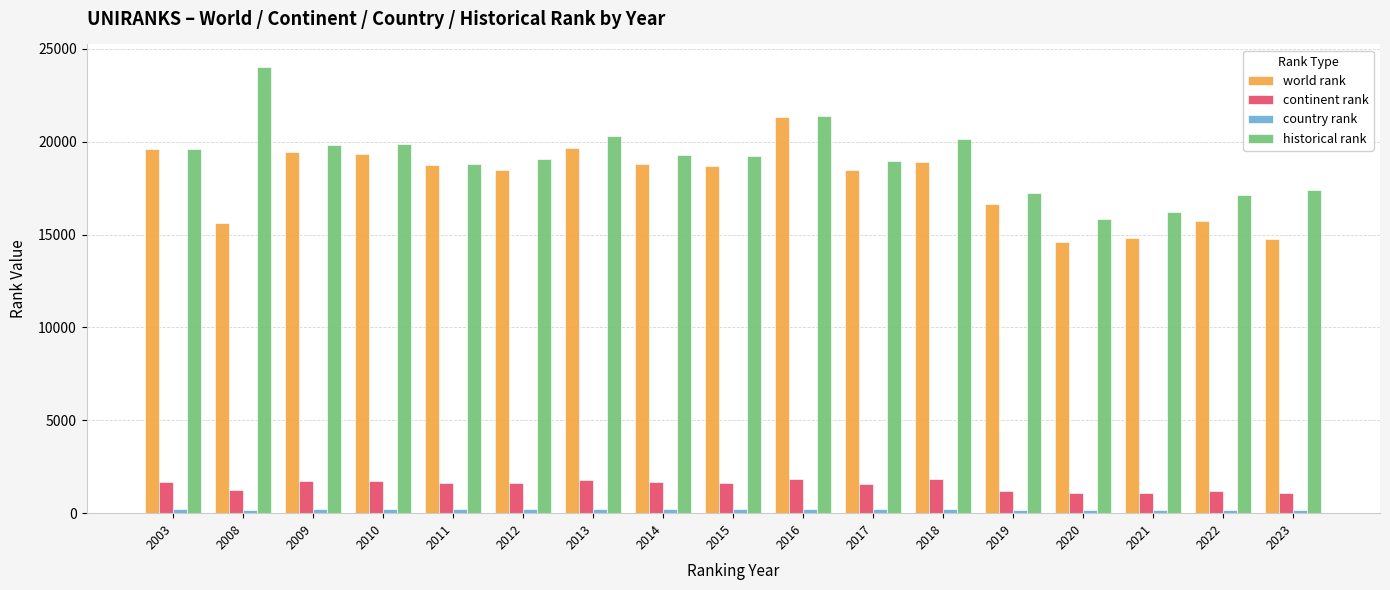

What is the difference between the maximum and minimum values in the historical rank series?

8177